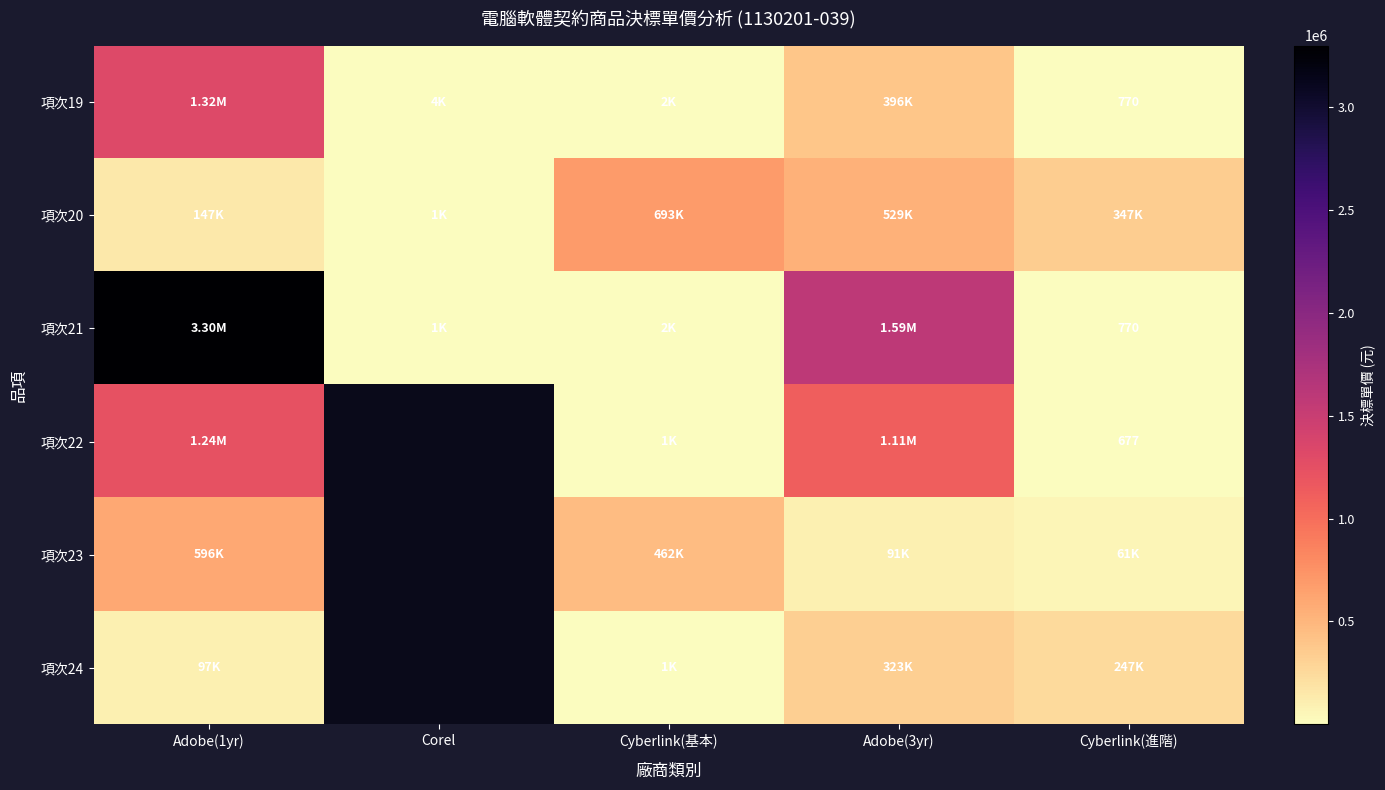

At how many categories does at least one series exceed 26280?

4